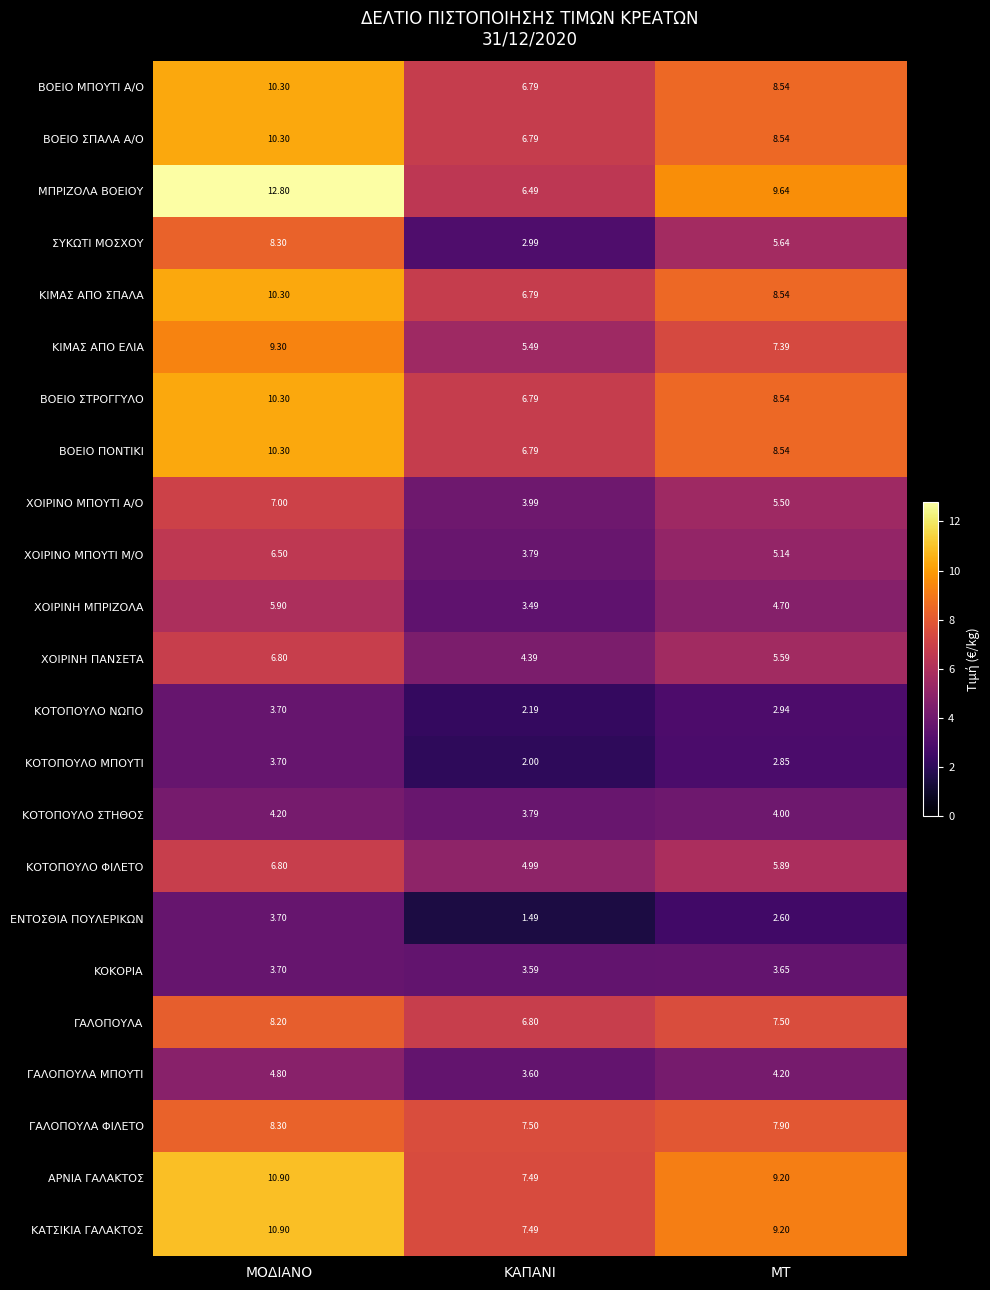

List the labels in order of ΒΟΕΙΟ ΣΠΑΛΑ Α/Ο value, largest first.

ΜΟΔΙΑΝΟ, ΜΤ, ΚΑΠΑΝΙ